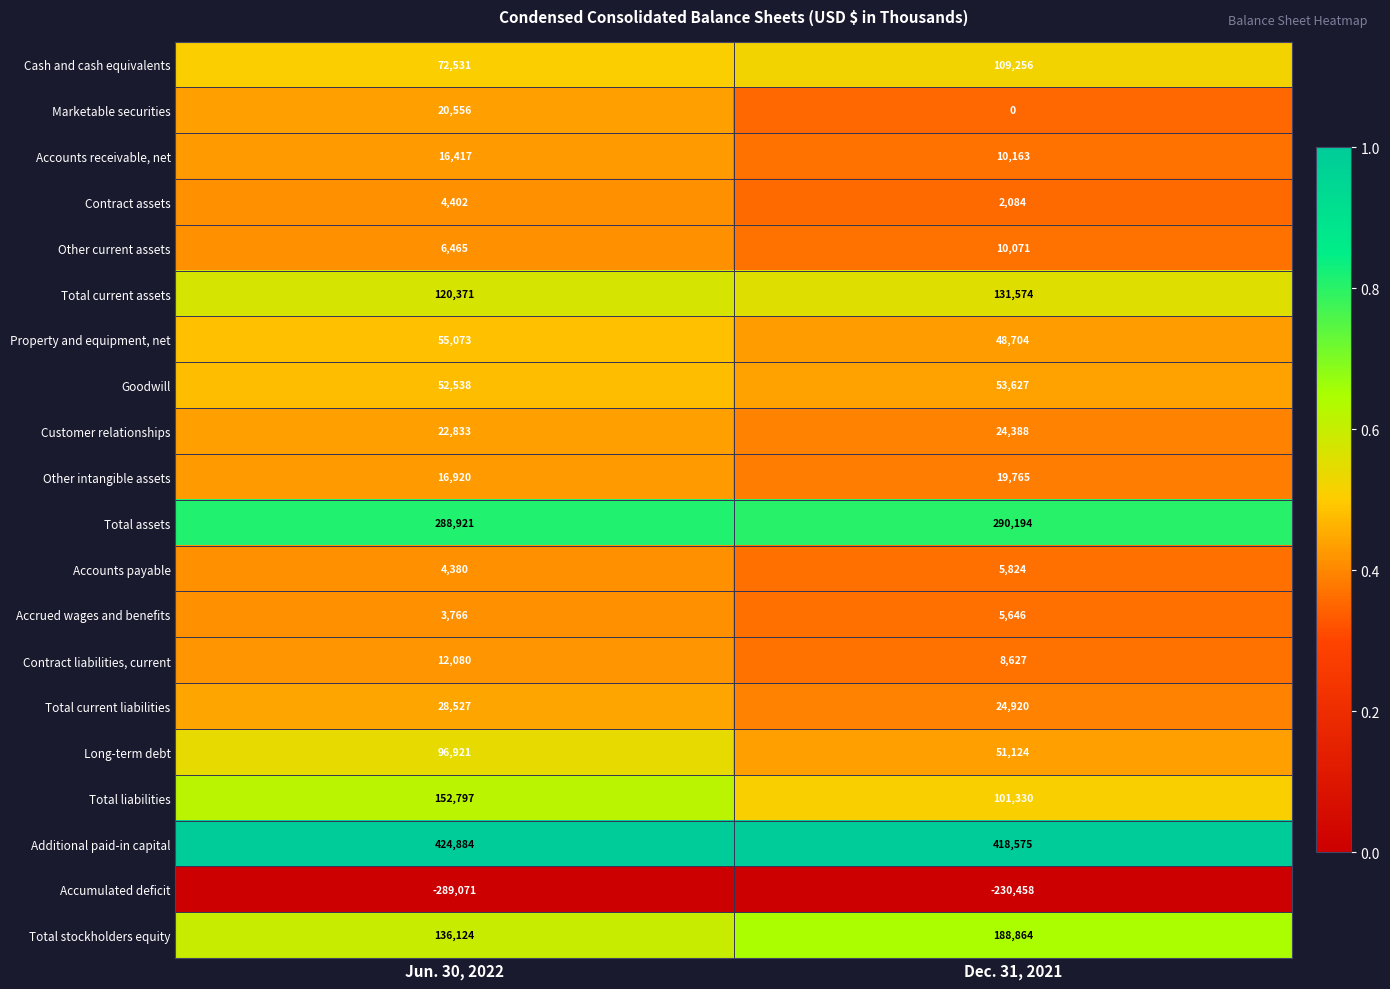

At which label is Total liabilities closest to 127063?

Dec. 31, 2021